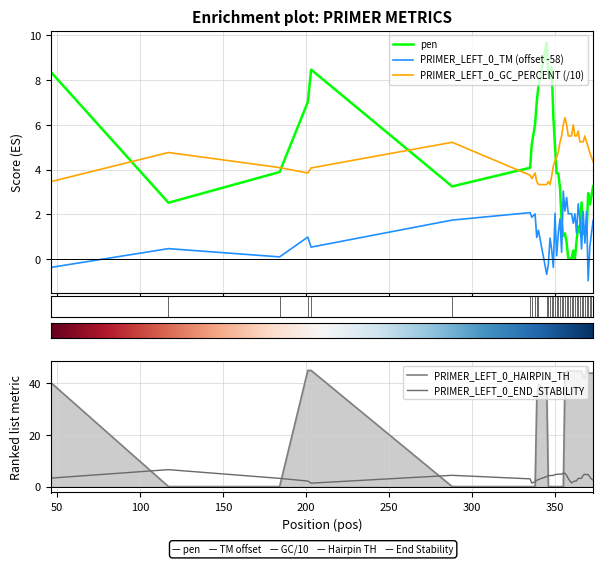

True or false: PRIMER_LEFT_0_GC_PERCENT (/10) and PRIMER_LEFT_0_TM (offset -58) intersect in this chart.

False